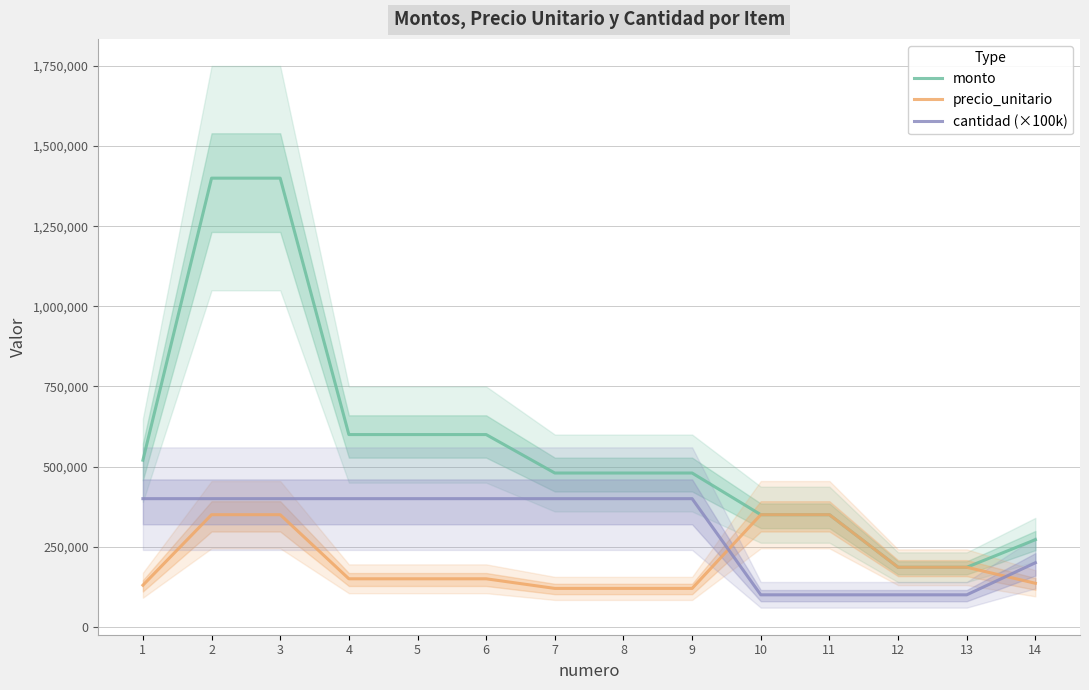

At which label is monto closest to 793000?

4